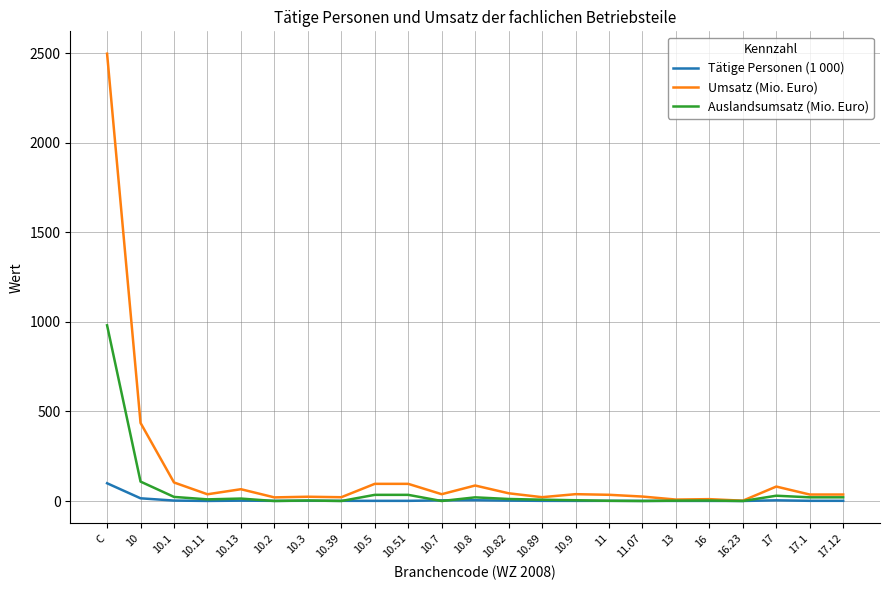

Which series has the largest total across all categories?

Umsatz (Mio. Euro)